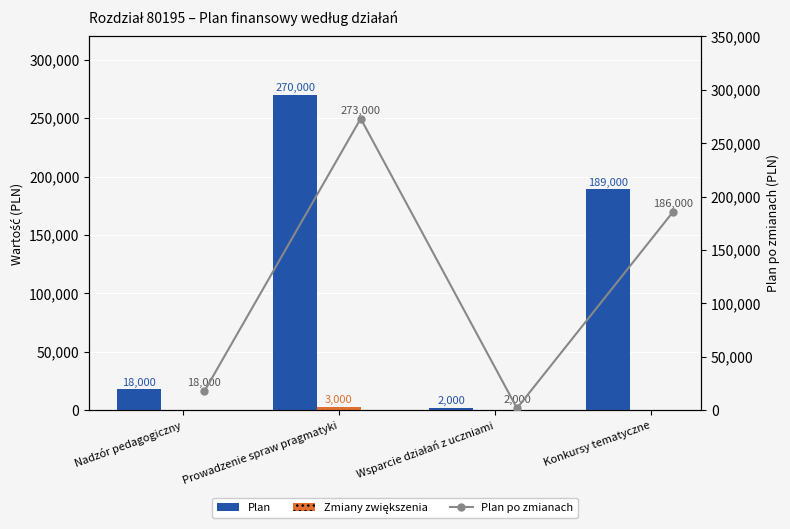

At Konkursy tematyczne, list the series in order from largest to smallest.

Plan, Plan po zmianach, Zmiany zwiększenia